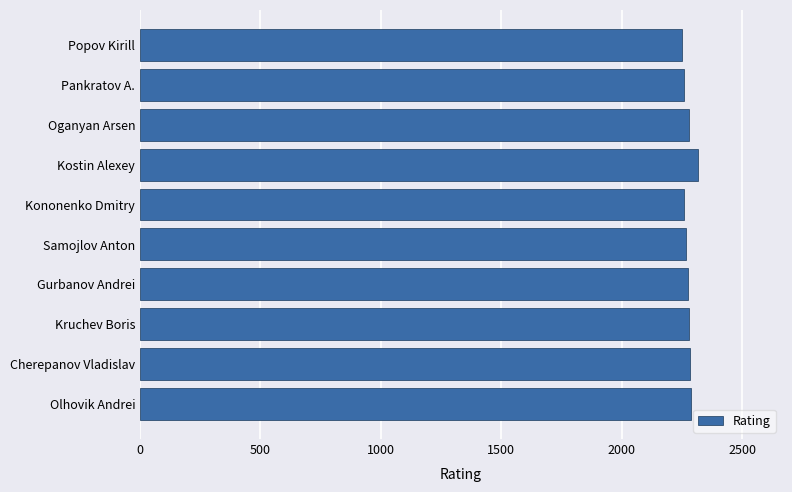

Approximately how many times larger is the value at Pankratov A. compared to Oganyan Arsen?

1.0